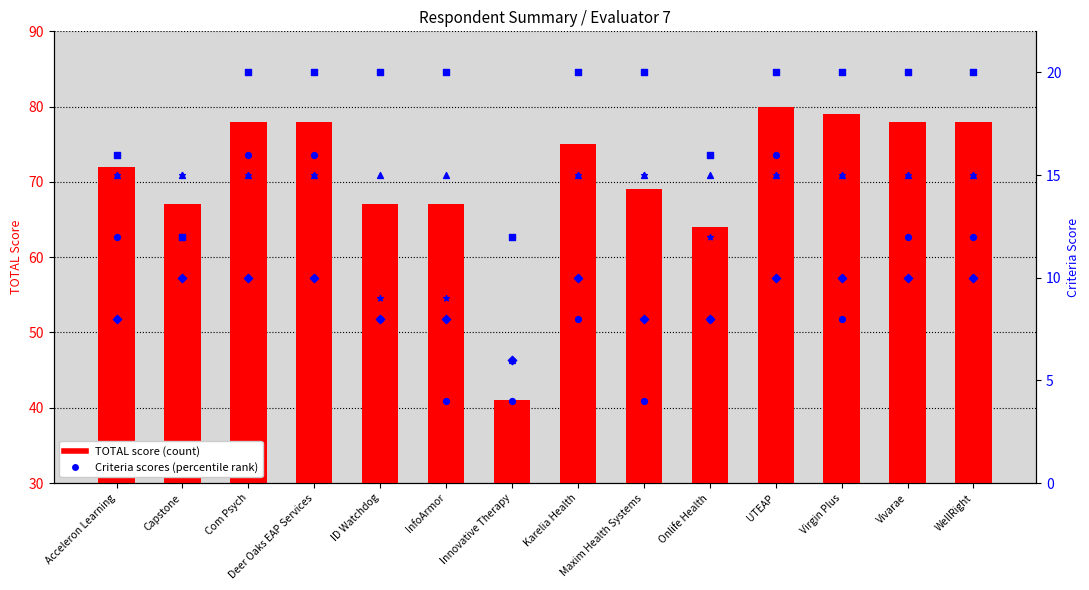

Which series reaches the minimum Y coordinate?

Criteria 1